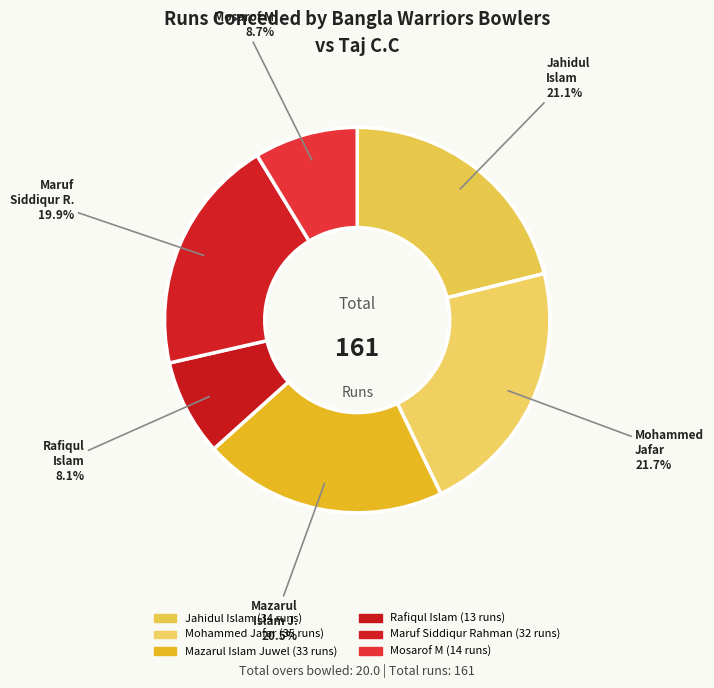

Which slice is the smallest?

Rafiqul Islam